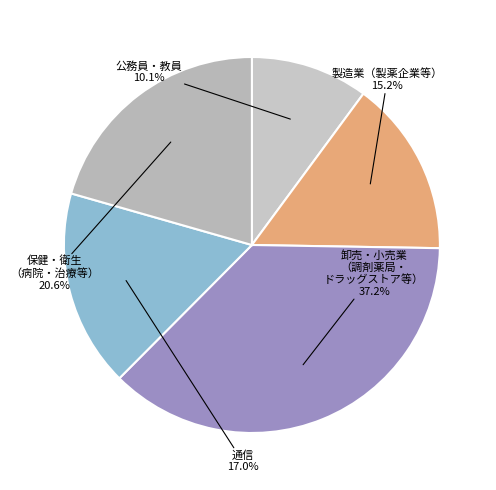

To the nearest percent, what is the average slice percentage?

20%